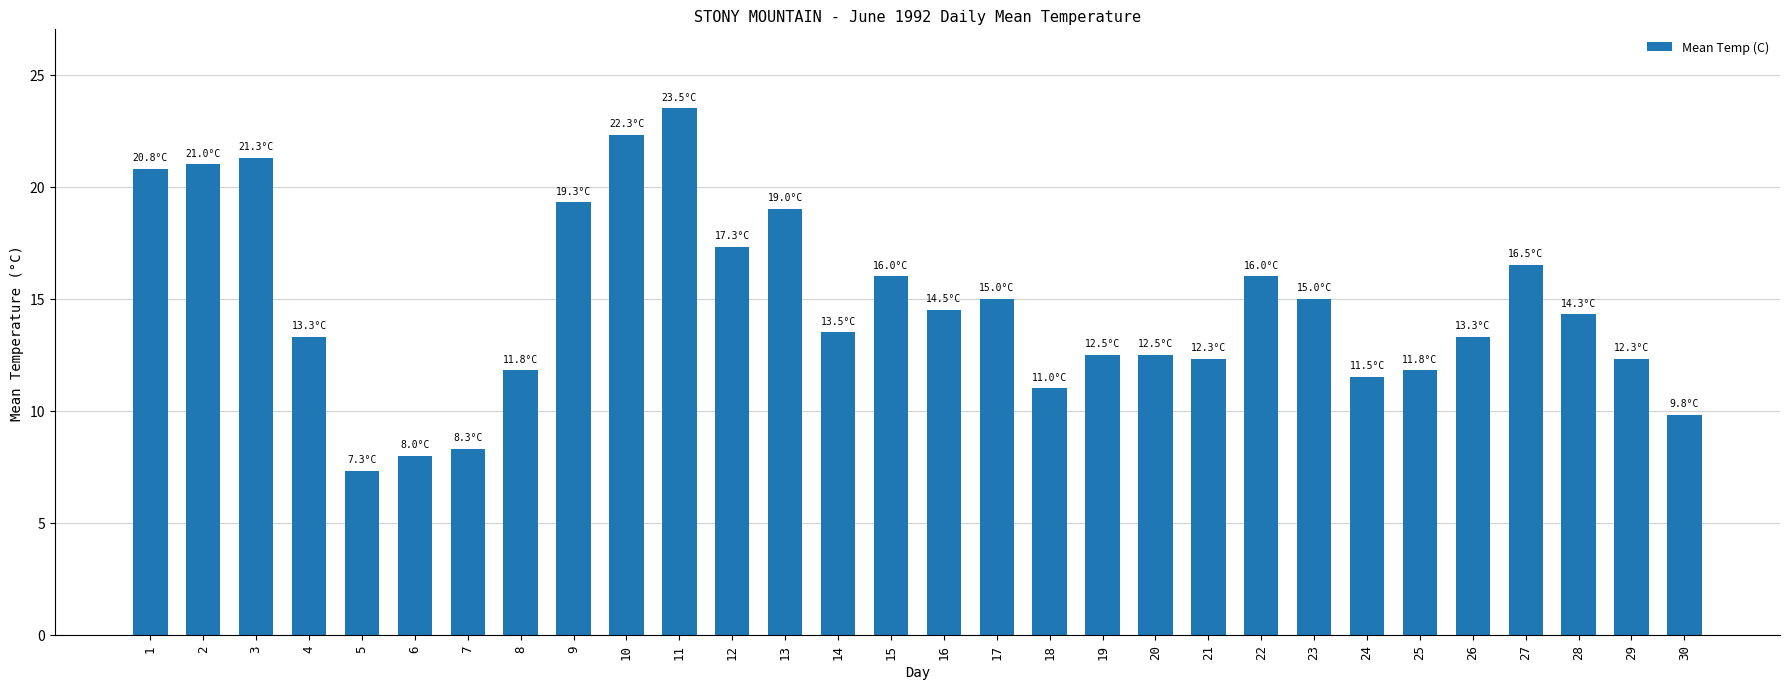

The chart shows a value of 31.1 at 10. True or false?

False